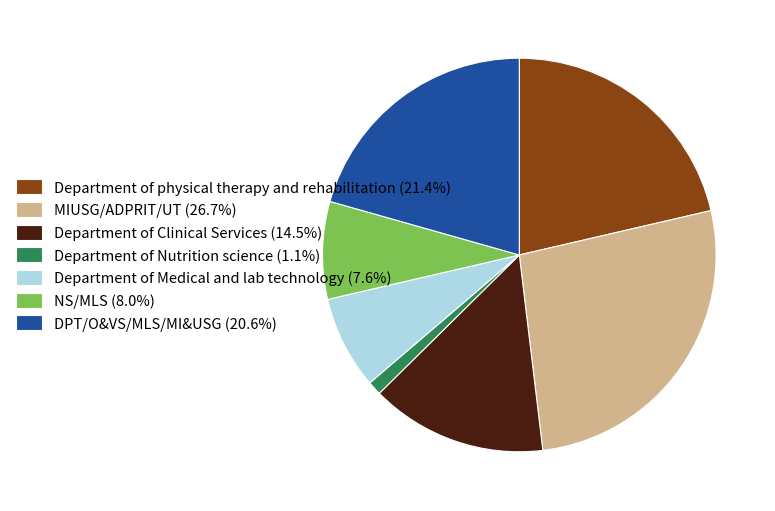

Which slice is the smallest?

Department of Nutrition science